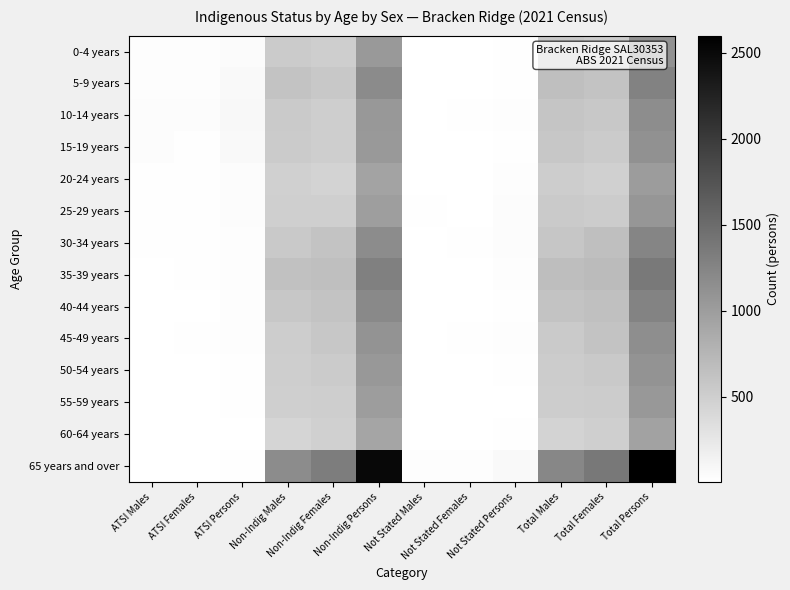

Reading left to right, list all the values displayed in this chart.

0-4 years: ATSI Males=32	ATSI Females=27	ATSI Persons=56	Non-Indig Males=541	Non-Indig Females=504	Non-Indig Persons=1044	Not Stated Males=9	Not Stated Females=8	Not Stated Persons=18	Total Males=582	Total Females=541	Total Persons=1120
5-9 years: ATSI Males=33	ATSI Females=34	ATSI Persons=67	Non-Indig Males=615	Non-Indig Females=570	Non-Indig Persons=1185	Not Stated Males=11	Not Stated Females=10	Not Stated Persons=23	Total Males=662	Total Females=614	Total Persons=1273
10-14 years: ATSI Males=38	ATSI Females=43	ATSI Persons=80	Non-Indig Males=543	Non-Indig Females=511	Non-Indig Persons=1053	Not Stated Males=9	Not Stated Females=19	Not Stated Persons=28	Total Males=595	Total Females=568	Total Persons=1162
15-19 years: ATSI Males=38	ATSI Females=24	ATSI Persons=67	Non-Indig Males=538	Non-Indig Females=505	Non-Indig Persons=1040	Not Stated Males=6	Not Stated Females=8	Not Stated Persons=17	Total Males=581	Total Females=538	Total Persons=1125
20-24 years: ATSI Males=22	ATSI Females=18	ATSI Persons=45	Non-Indig Males=490	Non-Indig Females=445	Non-Indig Persons=939	Not Stated Males=14	Not Stated Females=16	Not Stated Persons=35	Total Males=522	Total Females=486	Total Persons=1012
25-29 years: ATSI Males=24	ATSI Females=21	ATSI Persons=41	Non-Indig Males=498	Non-Indig Females=500	Non-Indig Persons=993	Not Stated Males=24	Not Stated Females=15	Not Stated Persons=37	Total Males=544	Total Females=530	Total Persons=1073
30-34 years: ATSI Males=18	ATSI Females=18	ATSI Persons=32	Non-Indig Males=557	Non-Indig Females=622	Non-Indig Persons=1176	Not Stated Males=12	Not Stated Females=20	Not Stated Persons=37	Total Males=589	Total Females=659	Total Persons=1248
35-39 years: ATSI Males=10	ATSI Females=23	ATSI Persons=35	Non-Indig Males=641	Non-Indig Females=660	Non-Indig Persons=1301	Not Stated Males=16	Not Stated Females=13	Not Stated Persons=33	Total Males=669	Total Females=696	Total Persons=1368
40-44 years: ATSI Males=15	ATSI Females=12	ATSI Persons=27	Non-Indig Males=581	Non-Indig Females=616	Non-Indig Persons=1201	Not Stated Males=14	Not Stated Females=10	Not Stated Persons=24	Total Males=609	Total Females=645	Total Persons=1252
45-49 years: ATSI Males=10	ATSI Females=21	ATSI Persons=29	Non-Indig Males=519	Non-Indig Females=578	Non-Indig Persons=1093	Not Stated Males=12	Not Stated Females=19	Not Stated Persons=28	Total Males=545	Total Females=613	Total Persons=1159
50-54 years: ATSI Males=11	ATSI Females=13	ATSI Persons=21	Non-Indig Males=511	Non-Indig Females=539	Non-Indig Persons=1051	Not Stated Males=14	Not Stated Females=6	Not Stated Persons=22	Total Males=528	Total Females=561	Total Persons=1097
55-59 years: ATSI Males=9	ATSI Females=13	ATSI Persons=25	Non-Indig Males=501	Non-Indig Females=504	Non-Indig Persons=1007	Not Stated Males=14	Not Stated Females=9	Not Stated Persons=16	Total Males=519	Total Females=528	Total Persons=1050
60-64 years: ATSI Males=6	ATSI Females=8	ATSI Persons=14	Non-Indig Males=435	Non-Indig Females=485	Non-Indig Persons=918	Not Stated Males=14	Not Stated Females=10	Not Stated Persons=26	Total Males=458	Total Females=499	Total Persons=957
65 years and over: ATSI Males=16	ATSI Females=11	ATSI Persons=24	Non-Indig Males=1179	Non-Indig Females=1330	Non-Indig Persons=2507	Not Stated Males=33	Not Stated Females=29	Not Stated Persons=68	Total Males=1229	Total Females=1376	Total Persons=2598